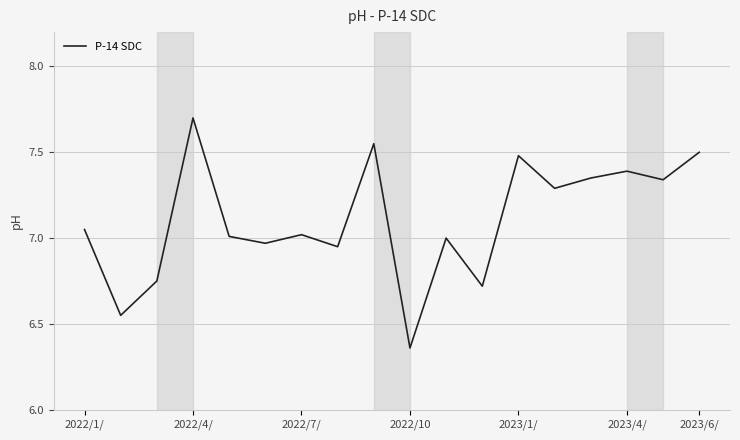

Does the chart have visible grid lines?

Yes